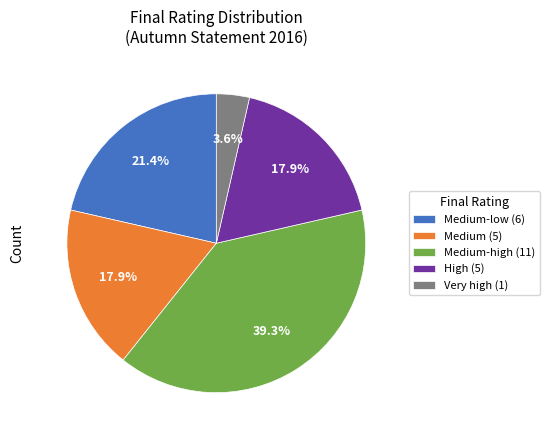

Count the number of slices in the pie.

5